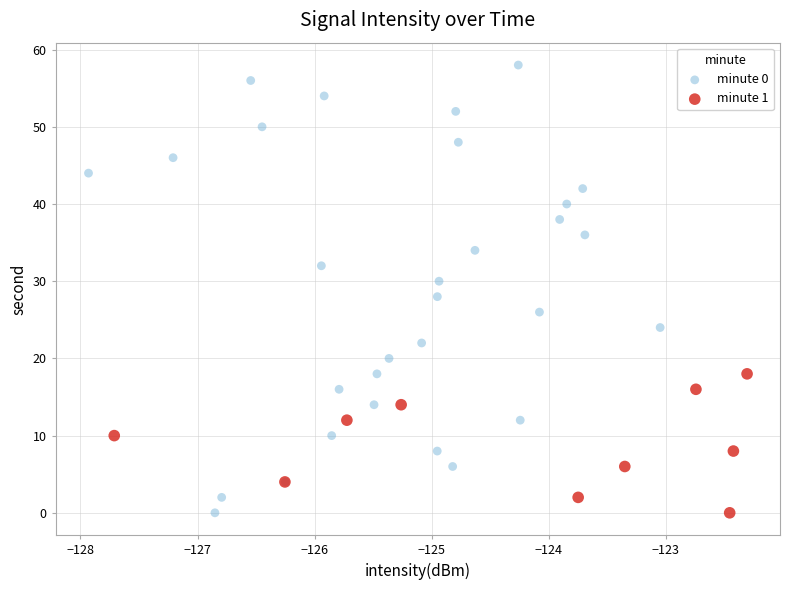

Which series contains the highest Y value?

minute 0